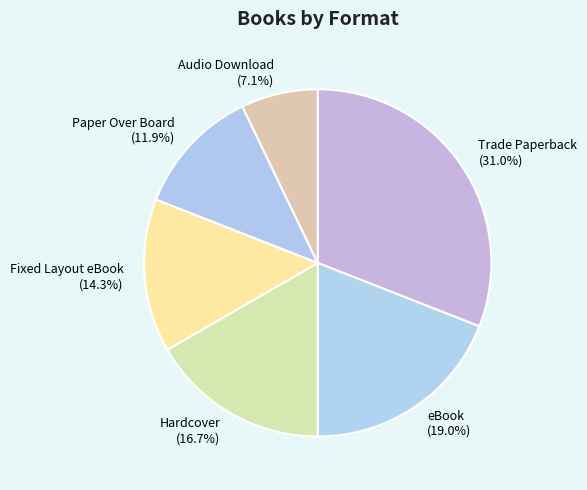

What portion of the pie excludes Hardcover?

83.3%